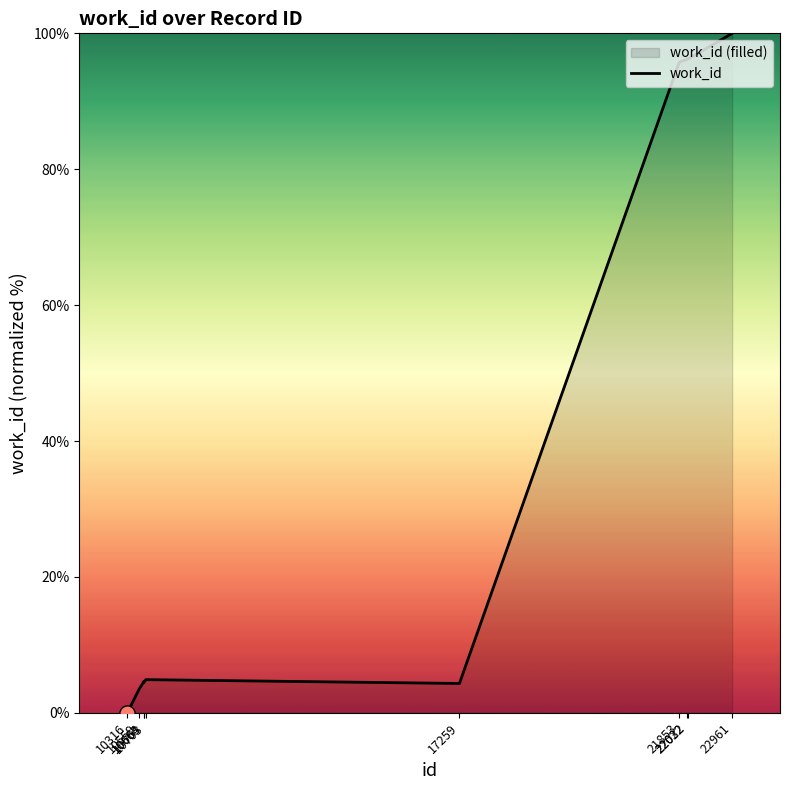

Which has a higher value, 10703 or 21853?

21853